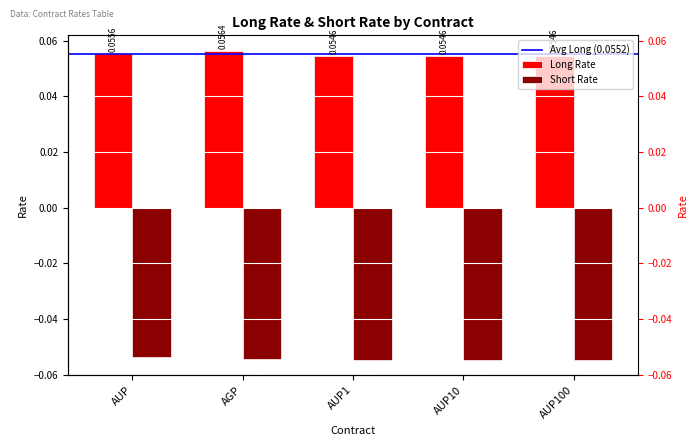

What position from the right is AUP10?

2